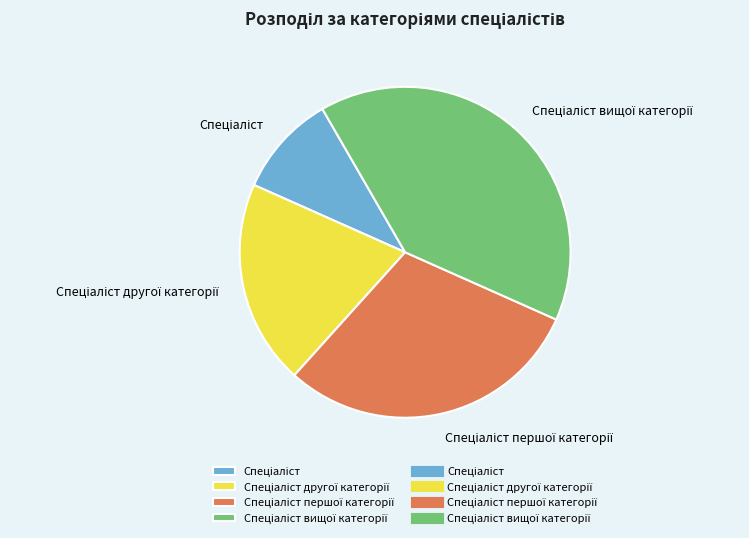

Is there any slice that represents more than half of the pie?

No